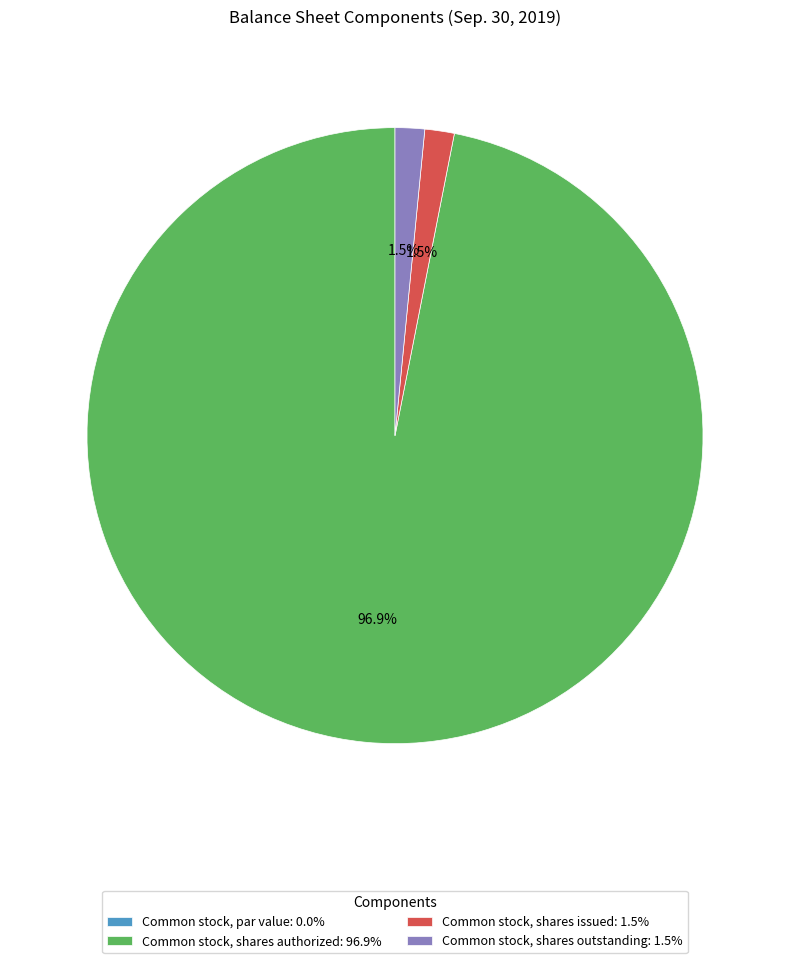

Is there a majority slice in this chart?

Yes